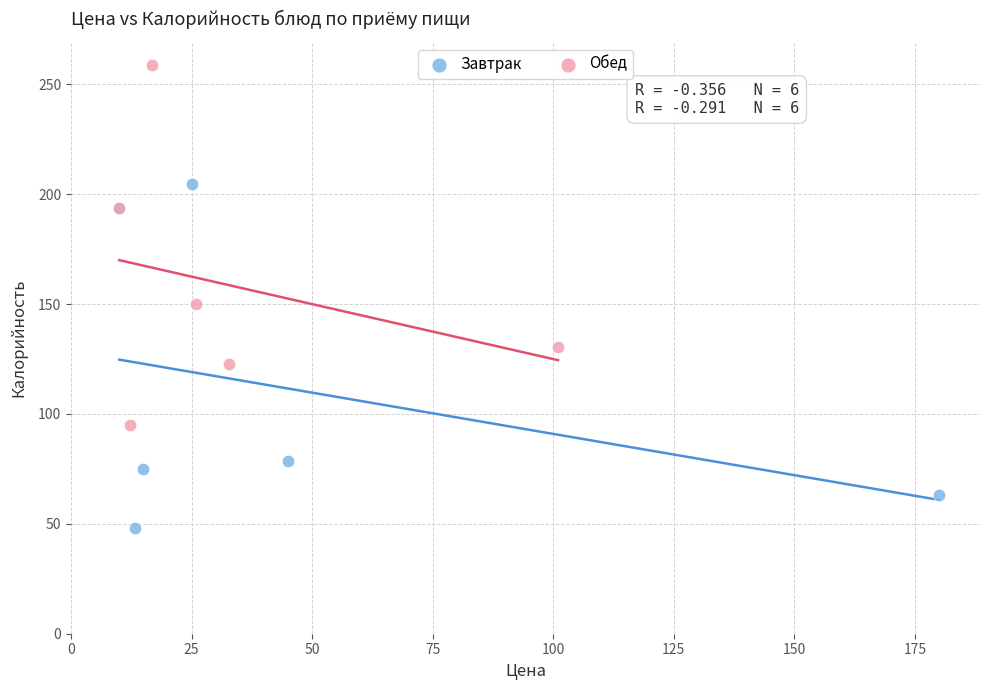

Which series contains the lowest Y value?

Завтрак